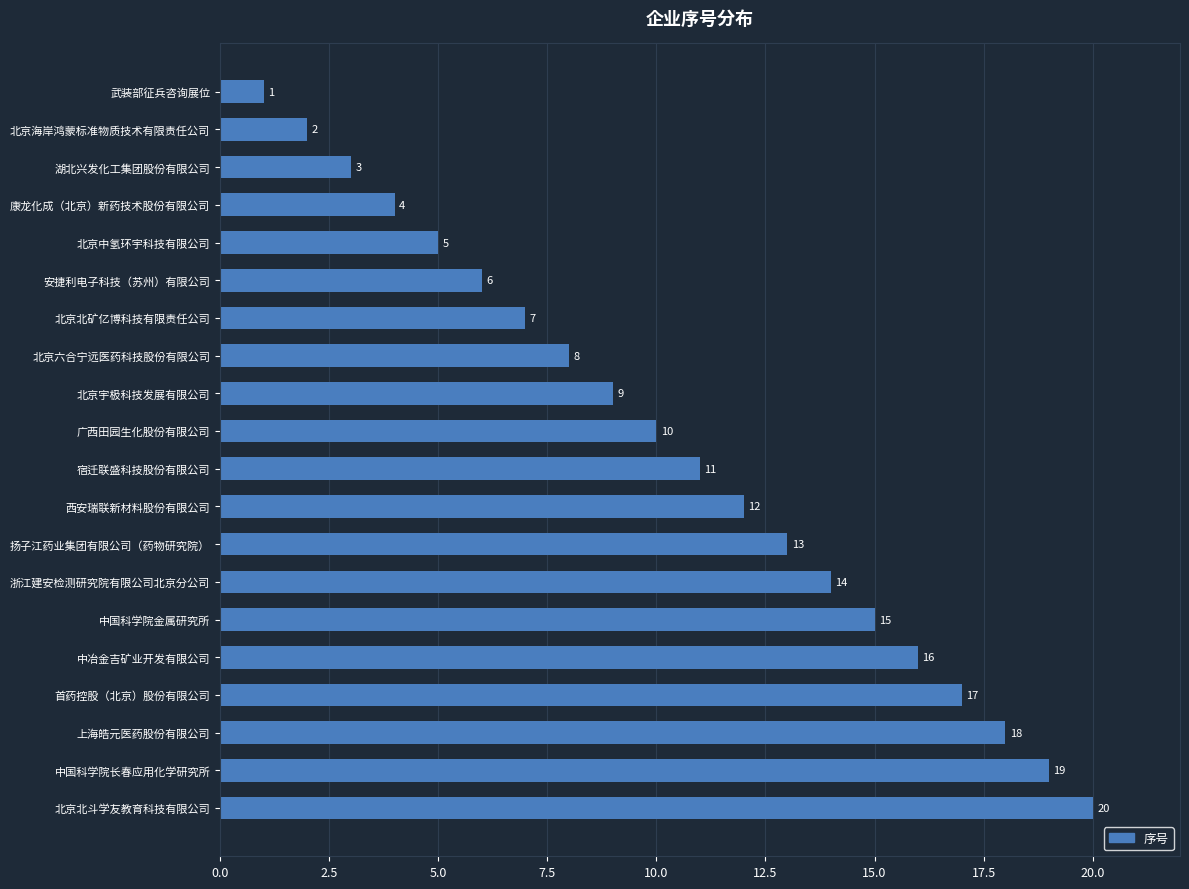

What value does the data have at 广西田园生化股份有限公司, to the nearest 5?

10